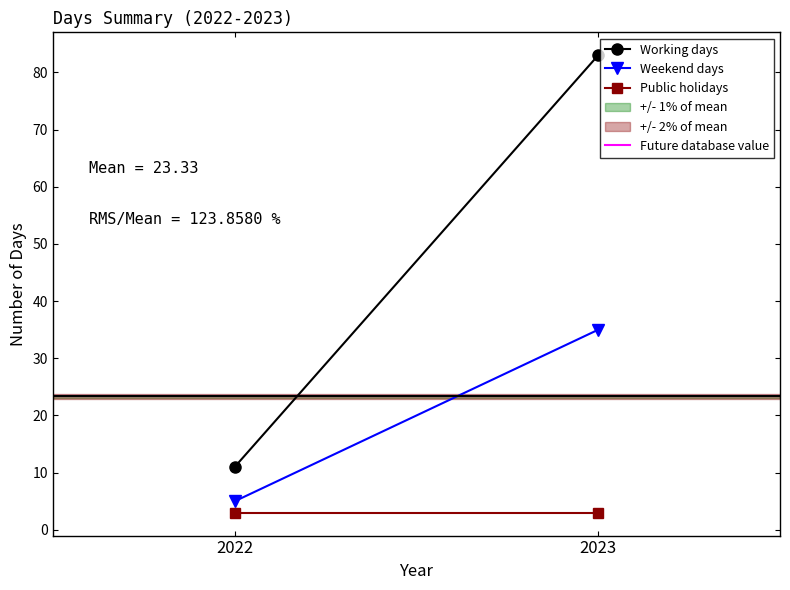

At 2023, list the series in order from smallest to largest.

Public holidays, Future database value, Weekend days, Working days